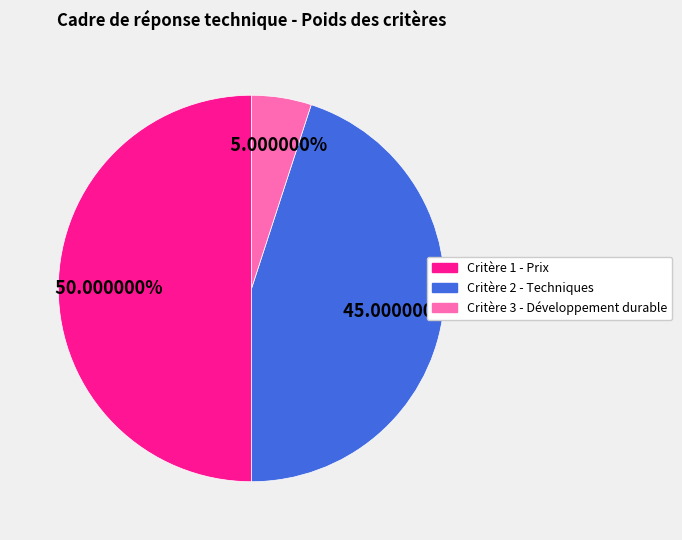

Does Critère 3 - Développement durable represent more than half of the total?

No